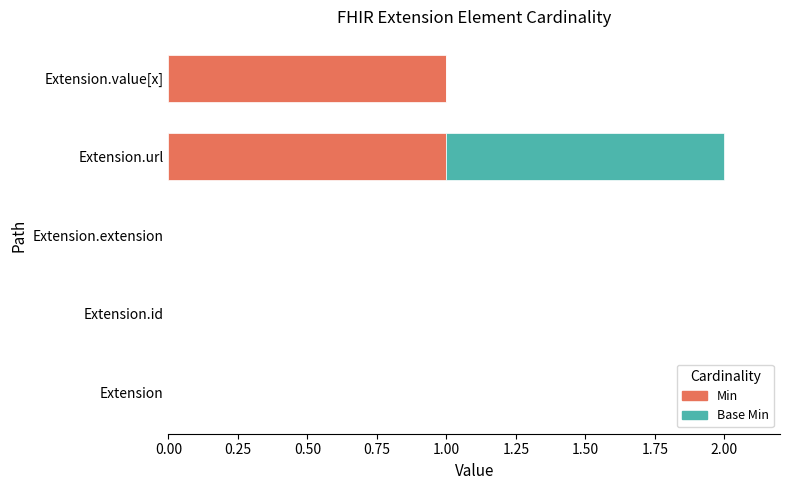

The Min series shows 0 at Extension.extension. True or false?

True